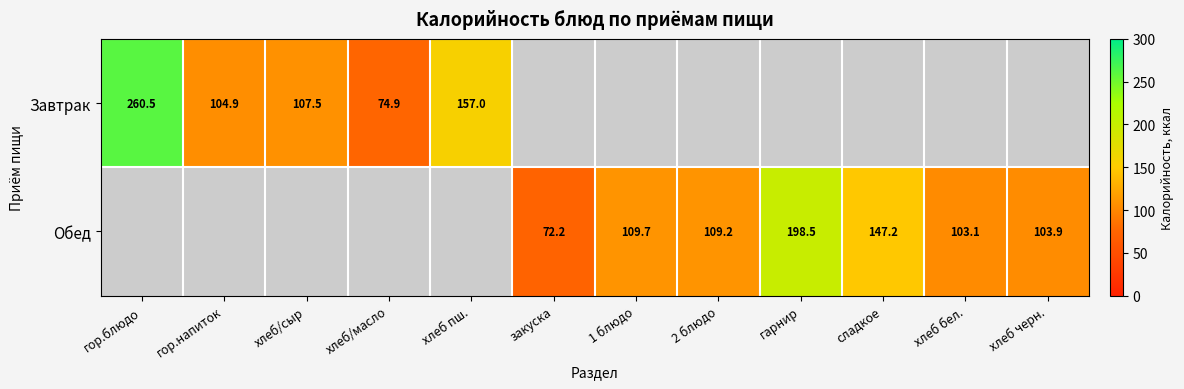

The value of Обед at сладкое is 147.2. True or false?

True